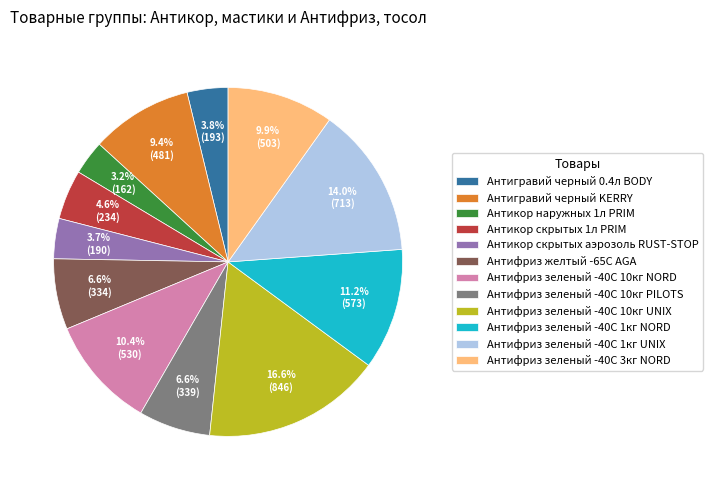

Which category has the smallest portion of the pie?

Антикор наружных 1л PRIM